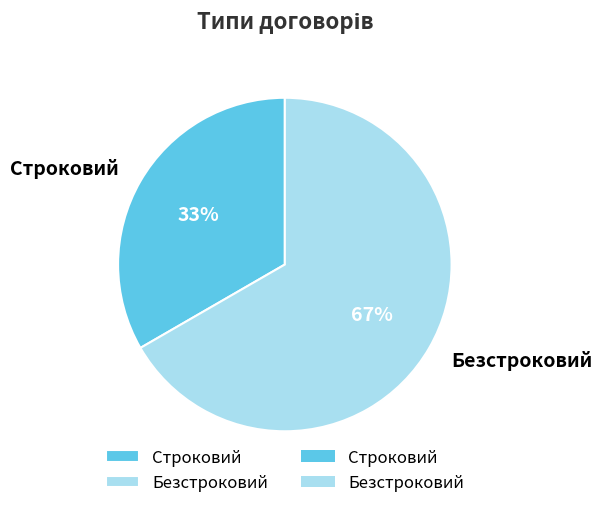

The Строковий slice represents 33% of the pie. True or false?

True